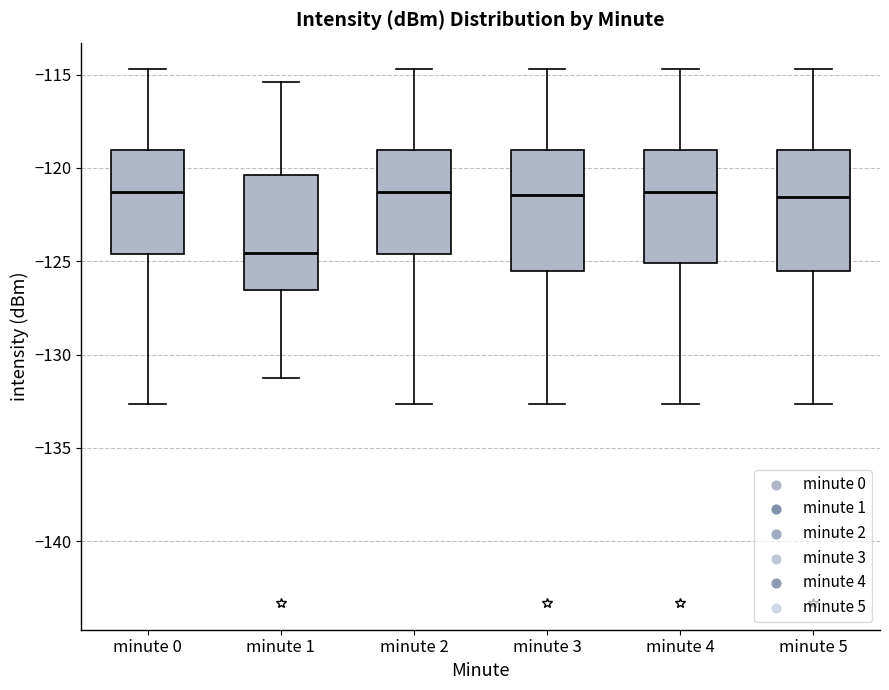

Reading left to right, transcribe this box plot: for each box, give where its median line is, the range the box spans, and where its two whiskers end, as read against the y-axis. The values are not printed on the chart, so give them approximately, as read against the axis.

minute 0: median -121.5, box -124.5 to -119.0, whiskers -132.5 to -114.5
minute 1: median -124.5, box -126.5 to -120.5, whiskers -131.5 to -115.5
minute 2: median -121.5, box -124.5 to -119.0, whiskers -132.5 to -114.5
minute 3: median -121.5, box -125.5 to -119.0, whiskers -132.5 to -114.5
minute 4: median -121.5, box -125.0 to -119.0, whiskers -132.5 to -114.5
minute 5: median -121.5, box -125.5 to -119.0, whiskers -132.5 to -114.5